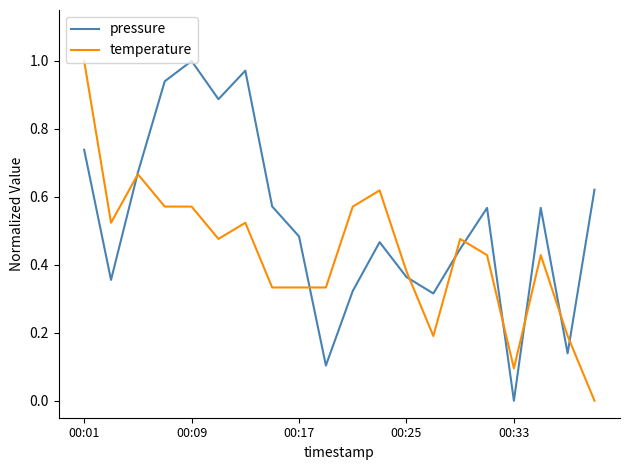

How many series are shown in this chart?

2